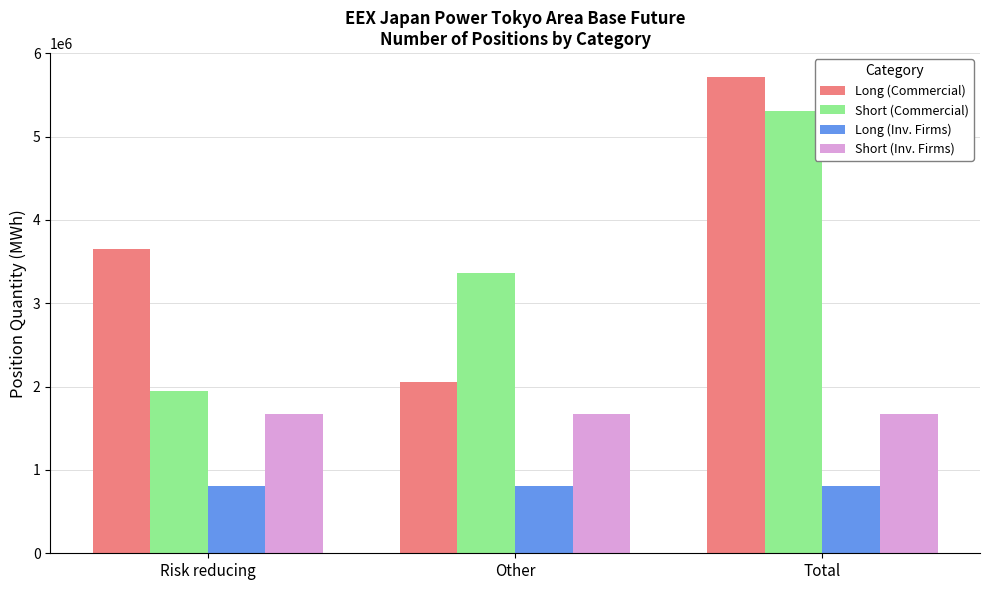

Which series has the widest spread of values?

Long (Commercial)